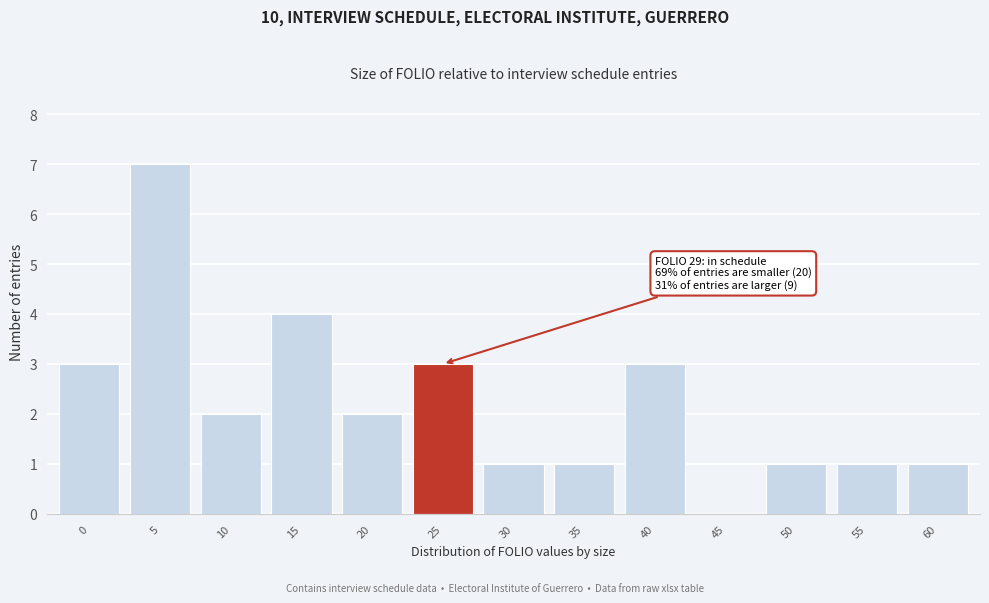

Reading right to left, transcribe all the data shown in this chart.

60=1	55=1	50=1	45=0	40=3	35=1	30=1	25=3	20=2	15=4	10=2	5=7	0=3